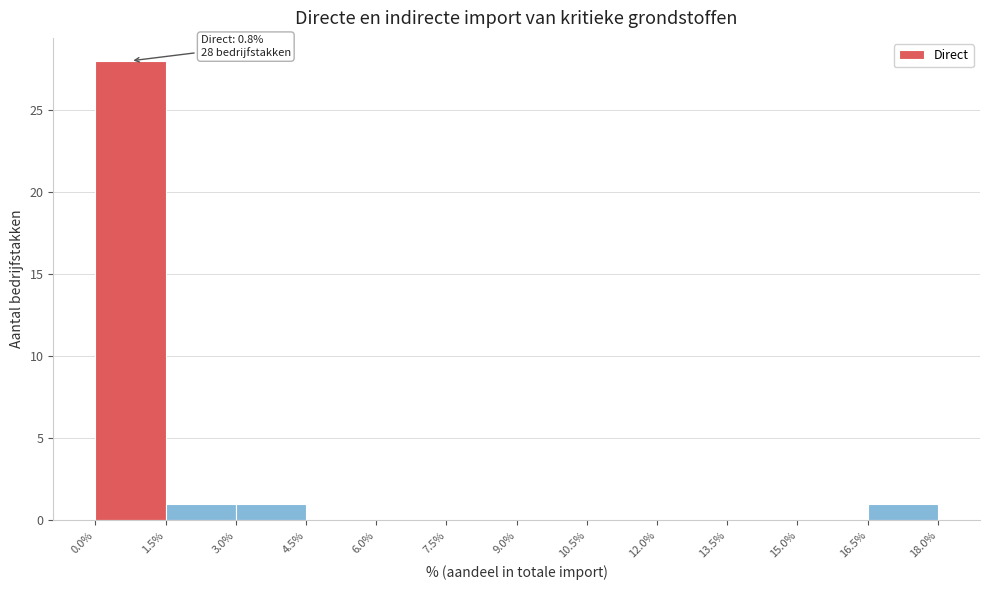

Over which range of the x-axis is the bar tallest?

0.0% to 1.5%